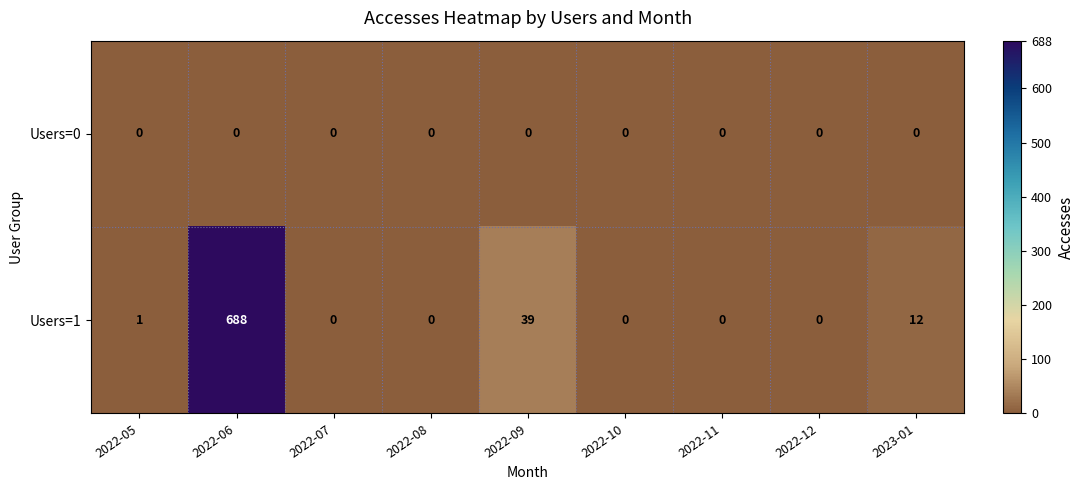

What is the difference between the highest and lowest values at 2022-05?

1